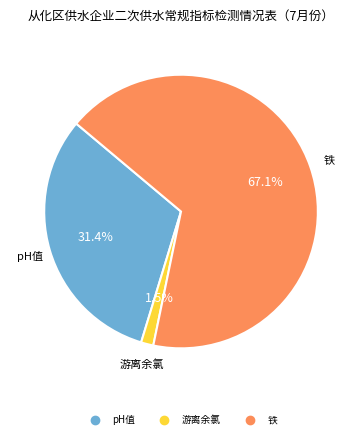

How many slices are in this pie chart?

3